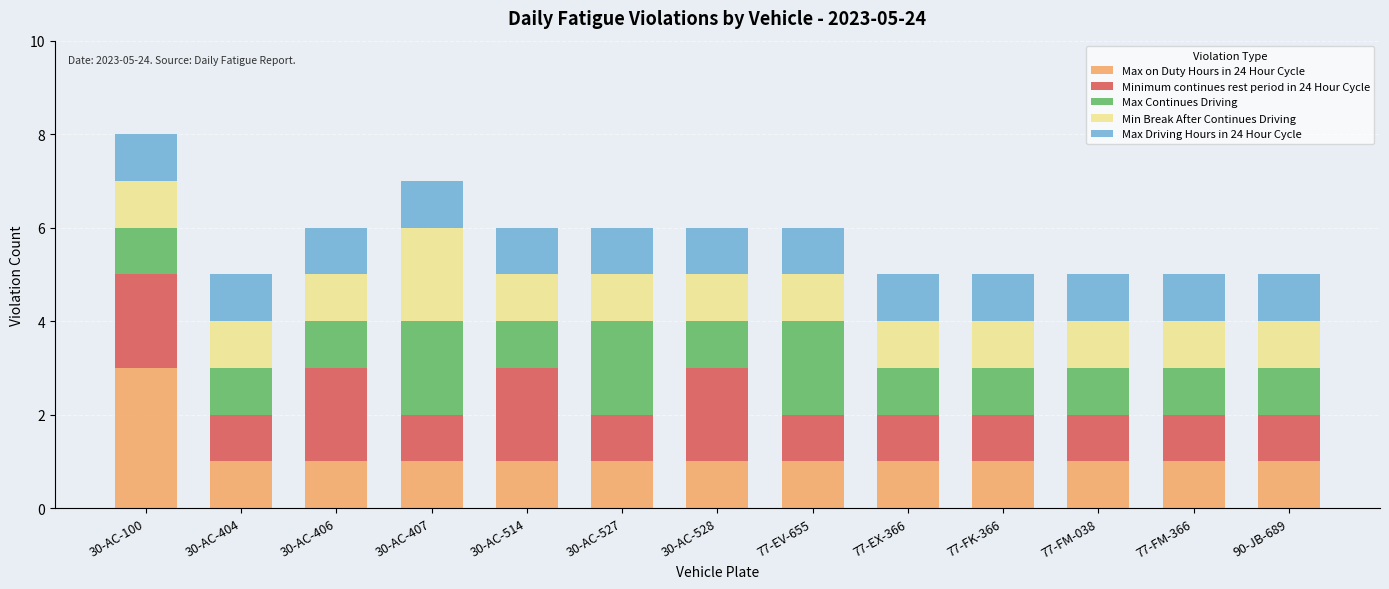

What is the maximum value for Max on Duty Hours in 24 Hour Cycle?

3